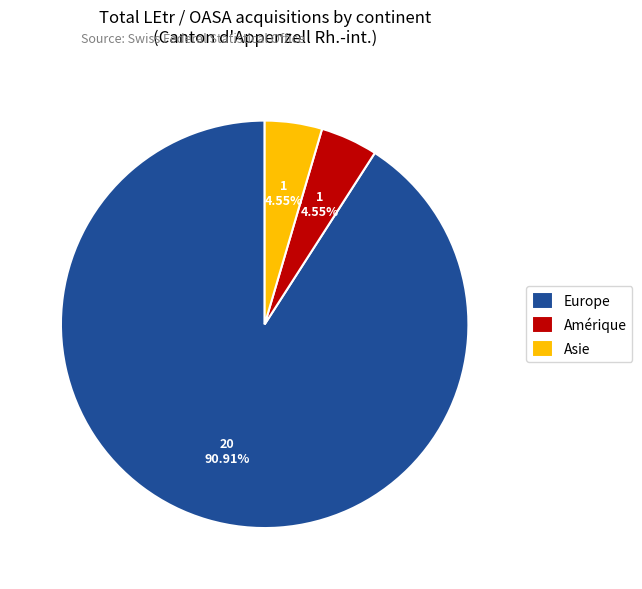

Approximately how many times larger is the value at Europe compared to Asie?

20.0